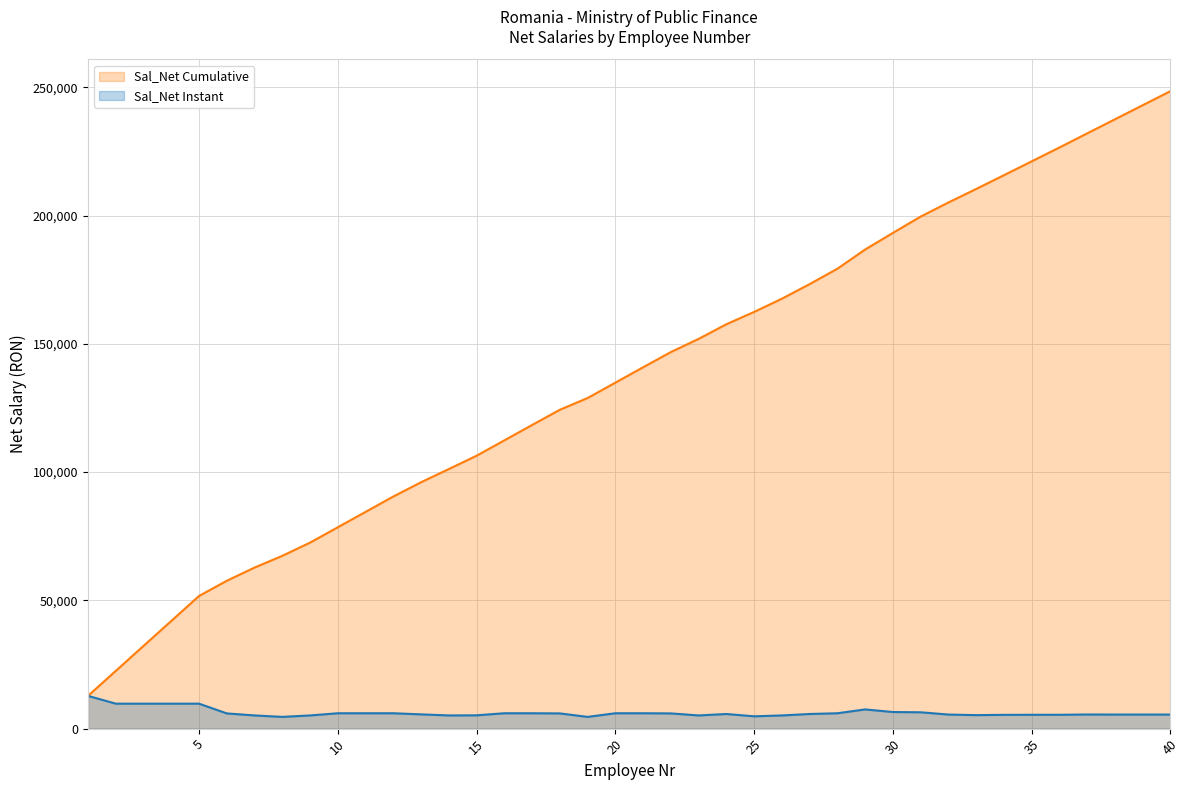

Does the chart display data point markers on the line(s)?

No